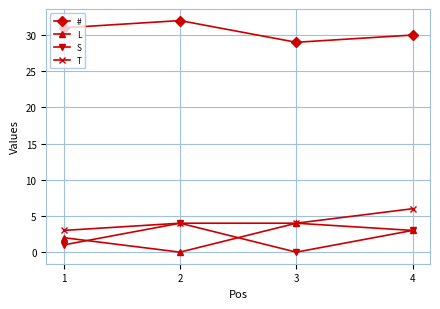

Read the S value at 1.

1